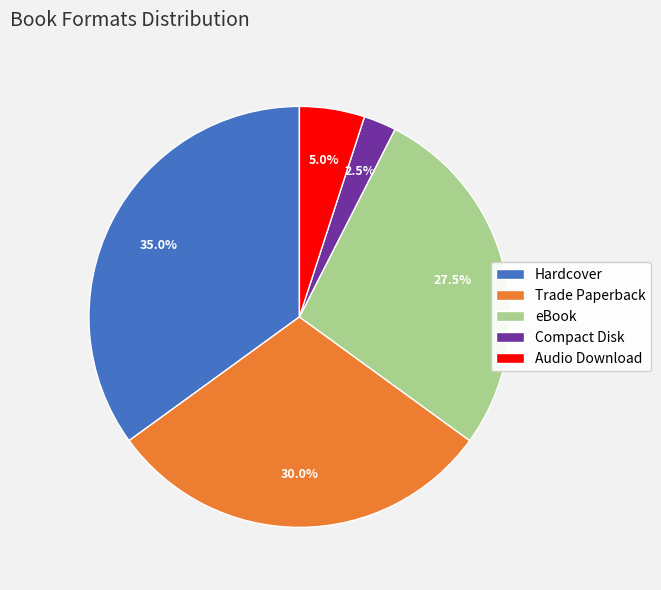

Count the number of slices in the pie.

5